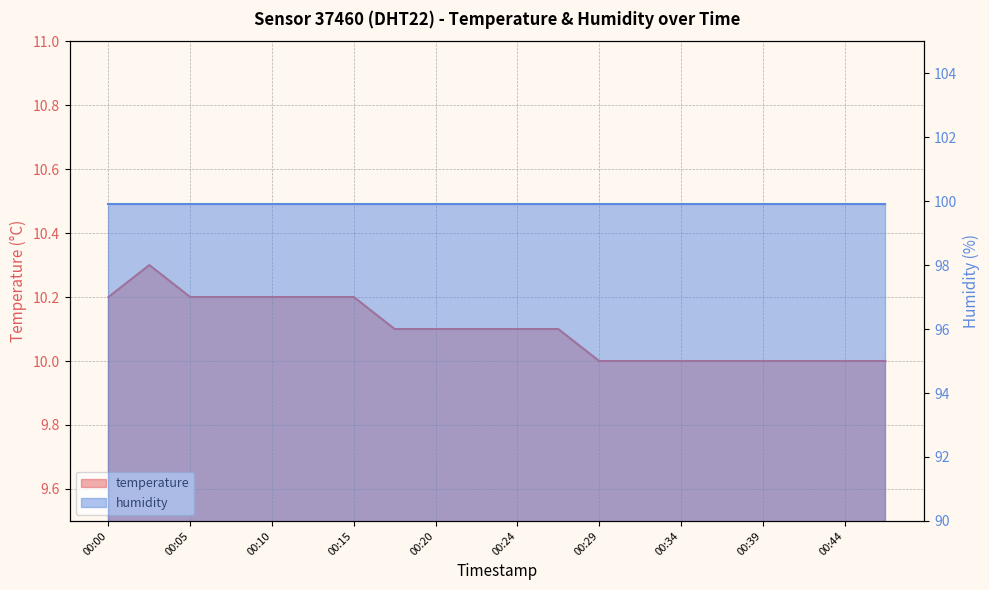

The value at 00:27 is 10.1. True or false?

True